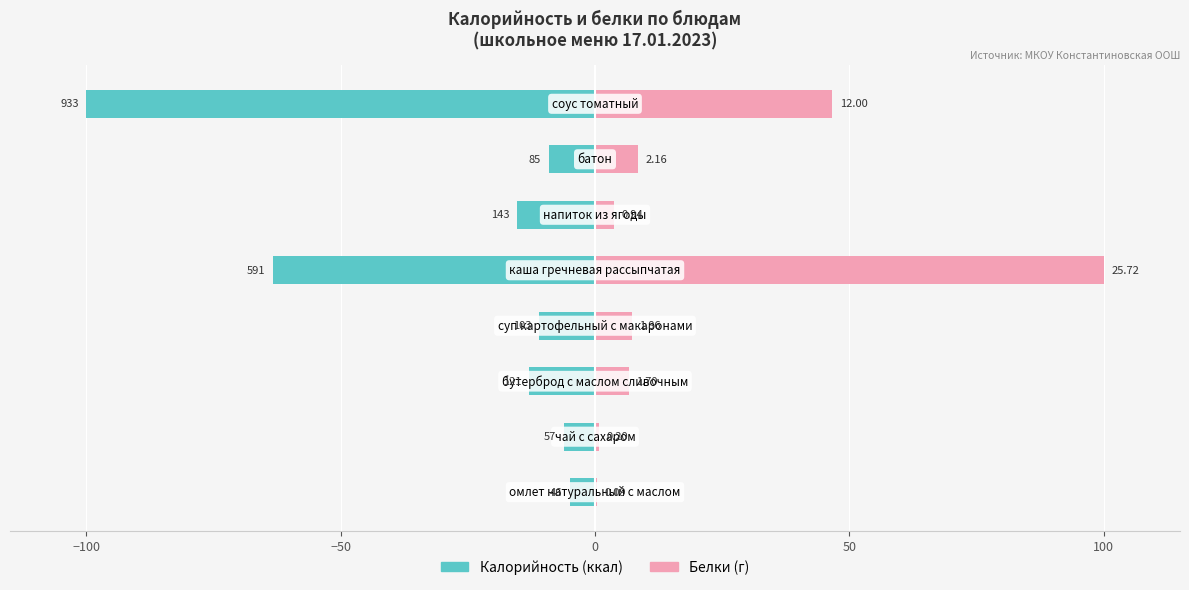

What is the spread (max minus min) of values at 50?

163.3